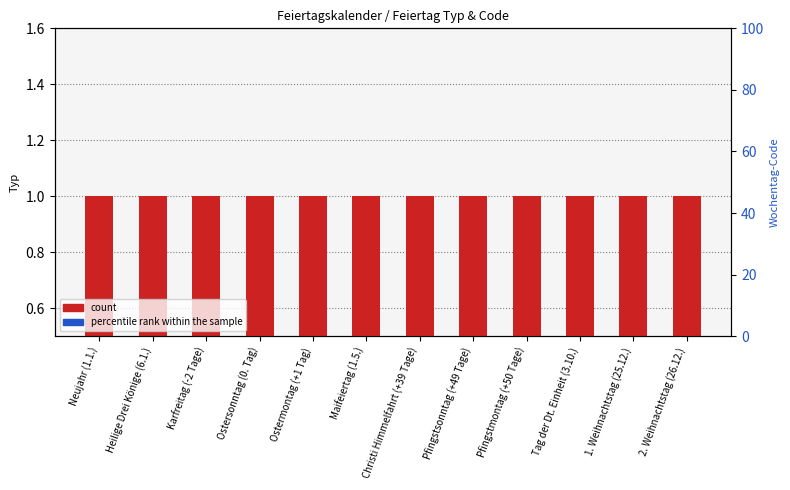

Does the chart contain stacked bars?

No